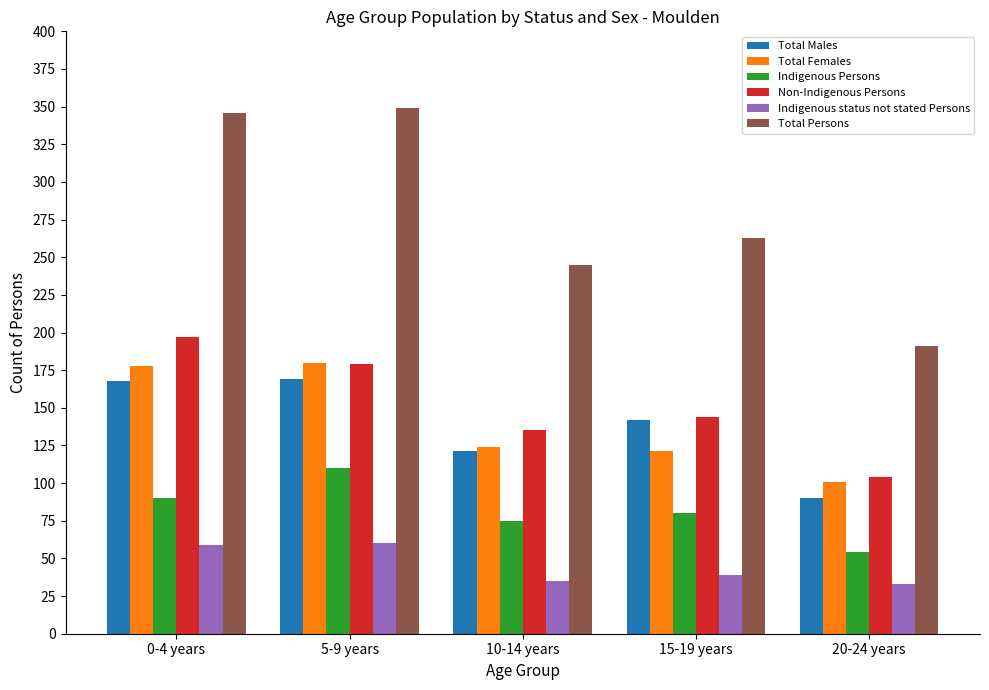

Which series has the largest range (max minus min)?

Total Persons